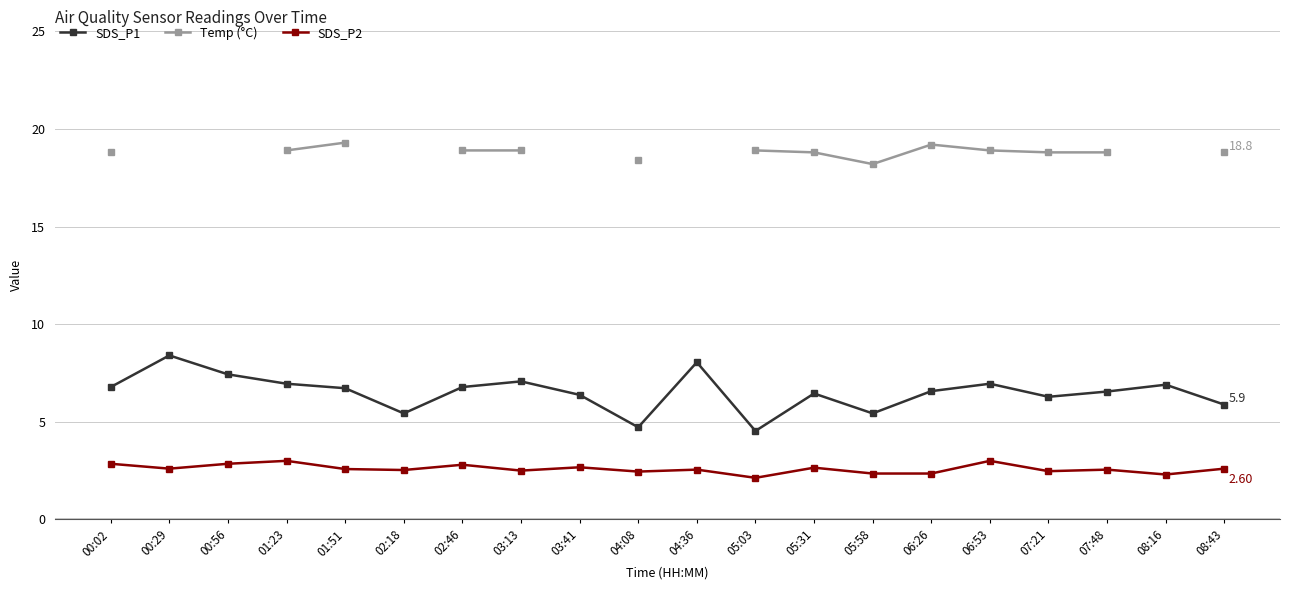

Which has a higher value, 08:16 or 05:31?

08:16